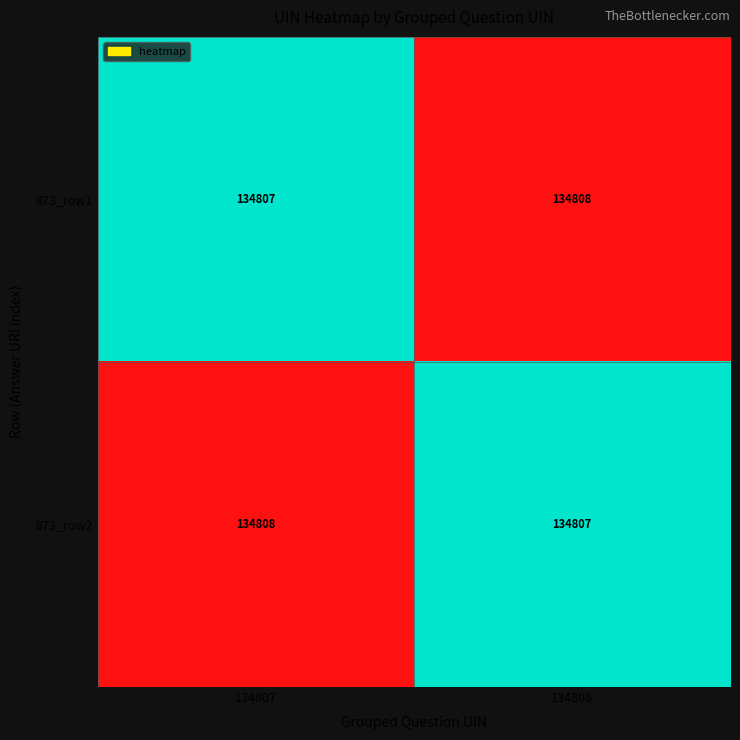

Rank the categories by 873_row1 value from lowest to highest.

134807, 134808